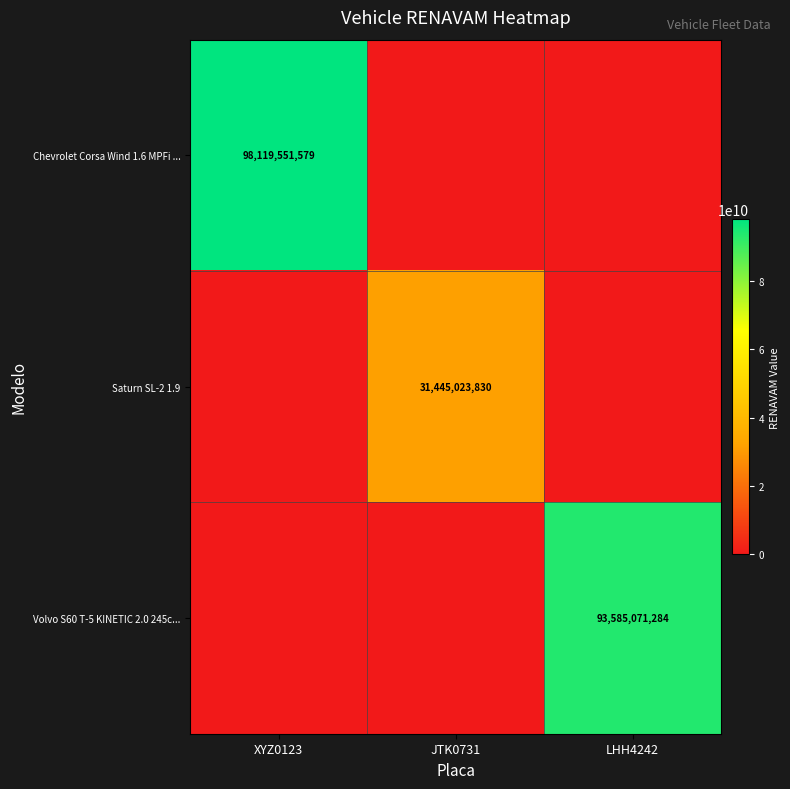

Which category has the highest value across all series?

XYZ0123